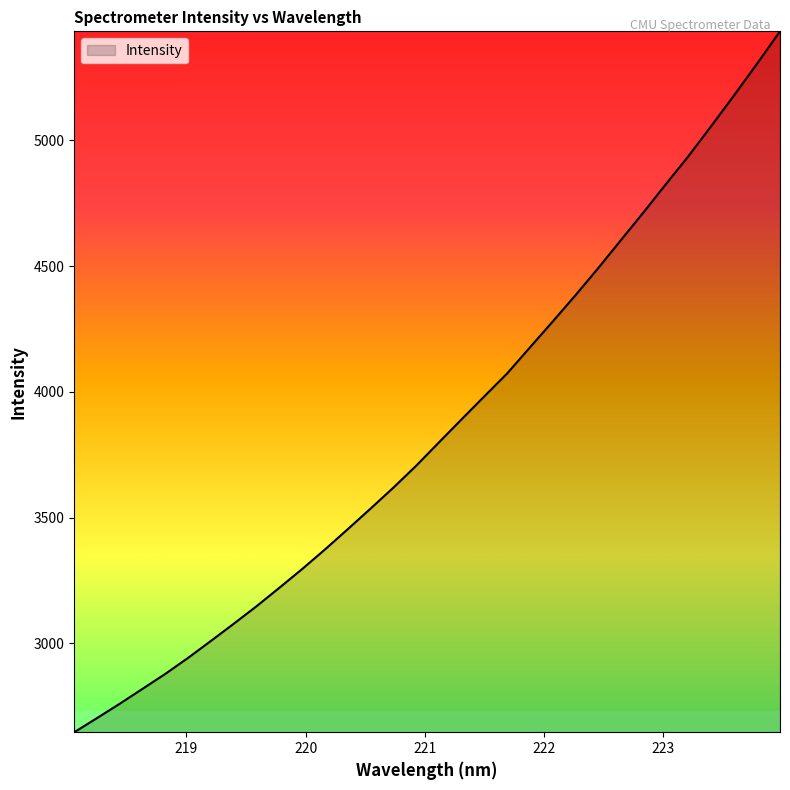

What is the greatest value displayed?

5433.5